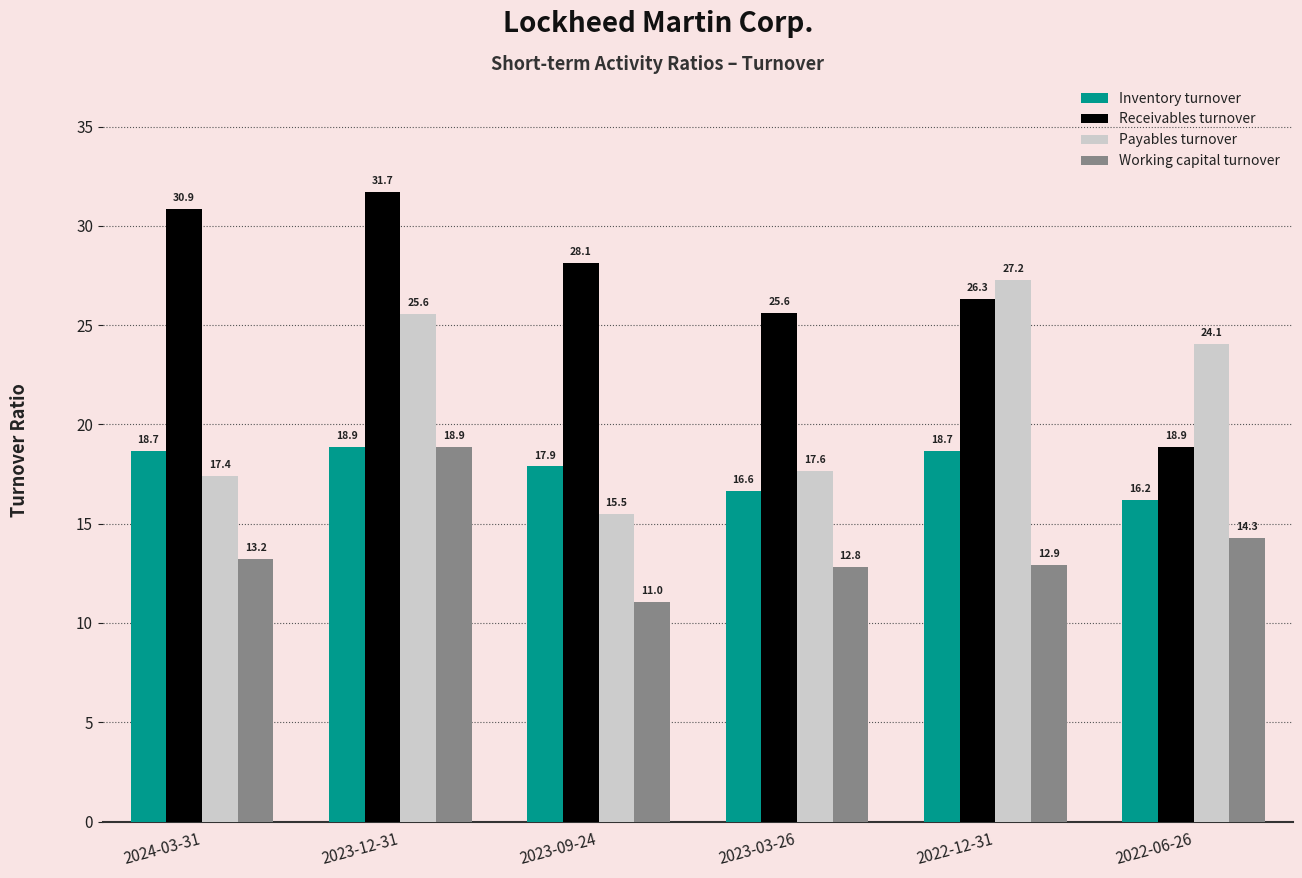

Where does the Receivables turnover series first go above 28?

2024-03-31